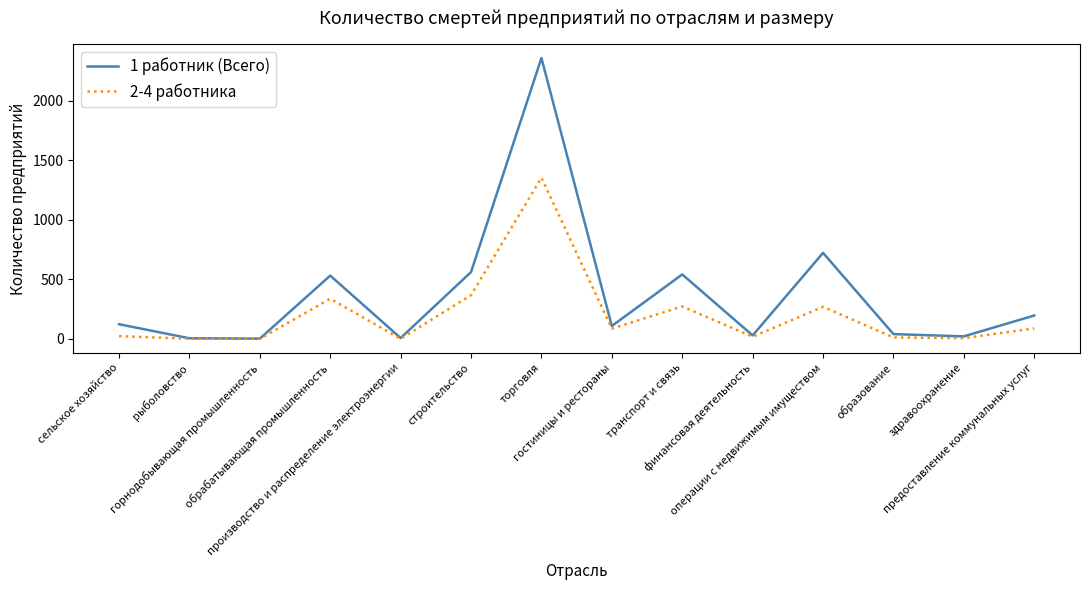

What is the maximum value shown in the chart?

2359